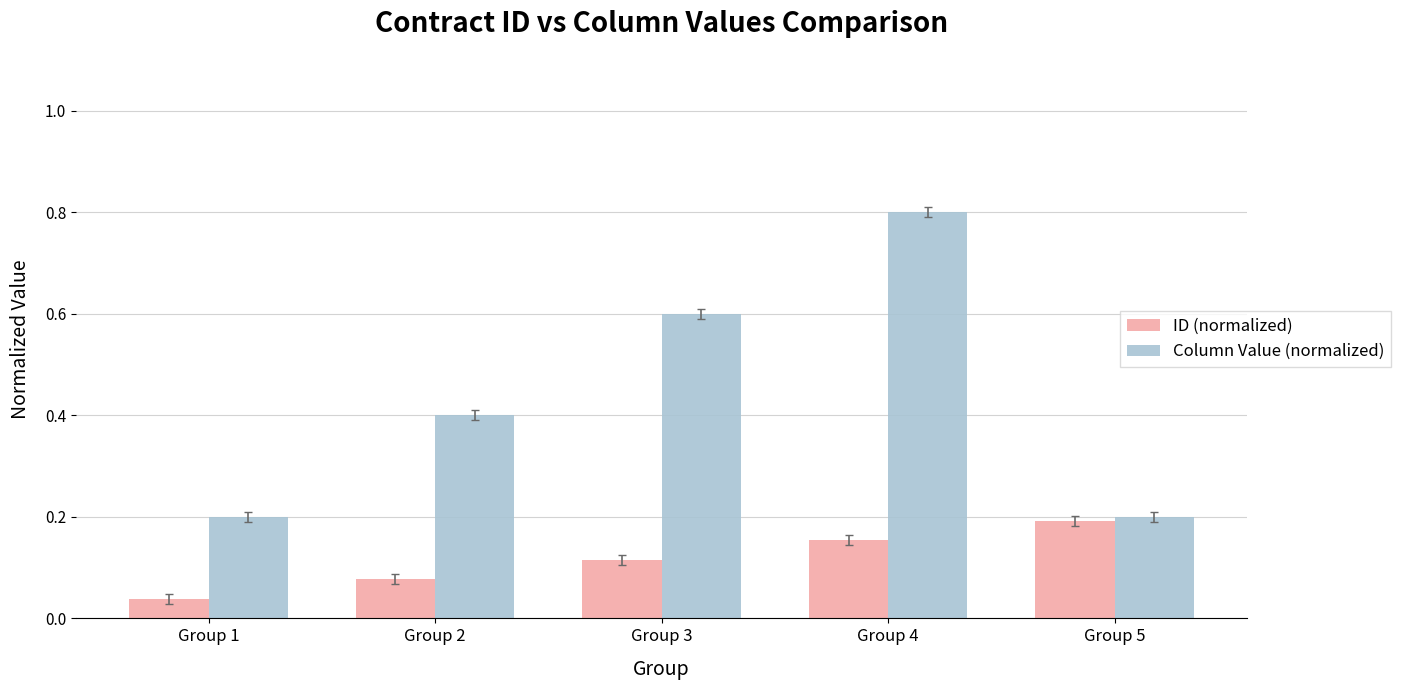

What is the total value across all series at Group 3?

0.7